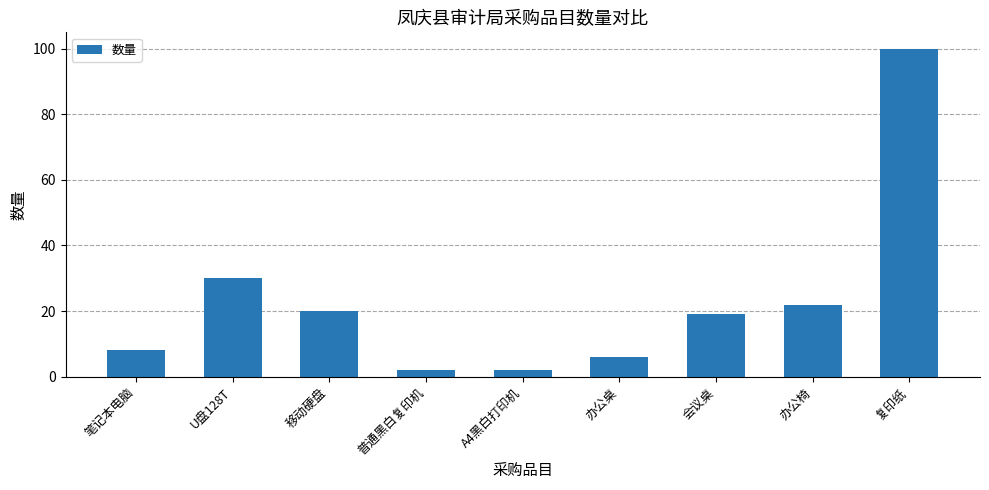

Between 会议桌 and 移动硬盘, which is larger?

移动硬盘